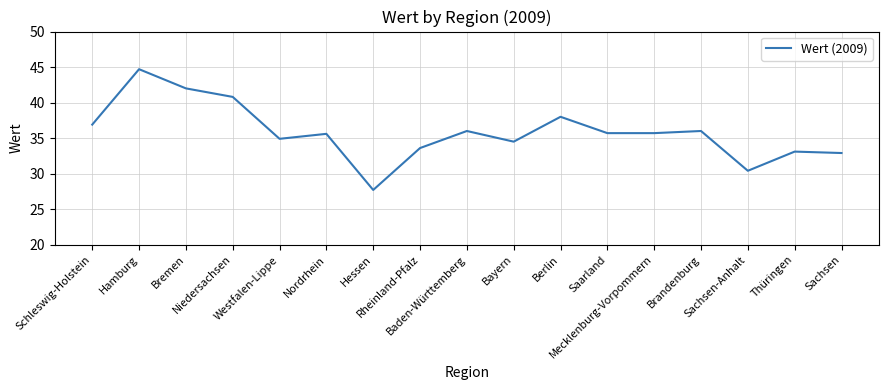

What is the change in value from Westfalen-Lippe to Rheinland-Pfalz?

-1.3